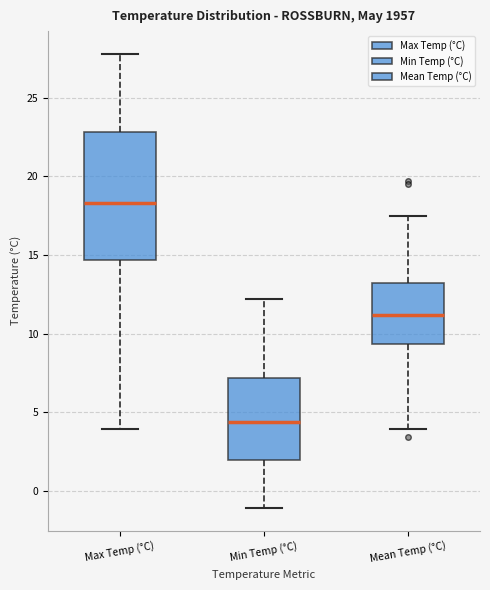

Reading left to right, transcribe this box plot: for each box, give where its median line is, the range the box spans, and where its two whiskers end, as read against the y-axis. The values are not printed on the chart, so give them approximately, as read against the axis.

Max Temp (°C): median 18.5, box 14.5 to 23.0, whiskers 4.0 to 28.0
Min Temp (°C): median 4.5, box 2.0 to 7.0, whiskers -1.0 to 12.0
Mean Temp (°C): median 11.0, box 9.5 to 13.0, whiskers 4.0 to 17.5